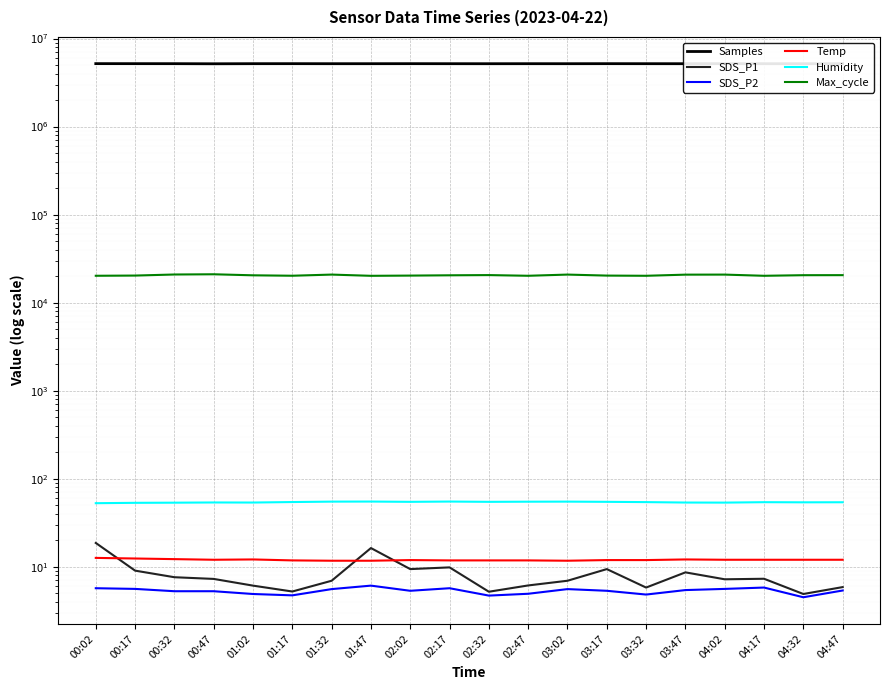

What is the difference between the highest and lowest values at 03:02?

5178189.4